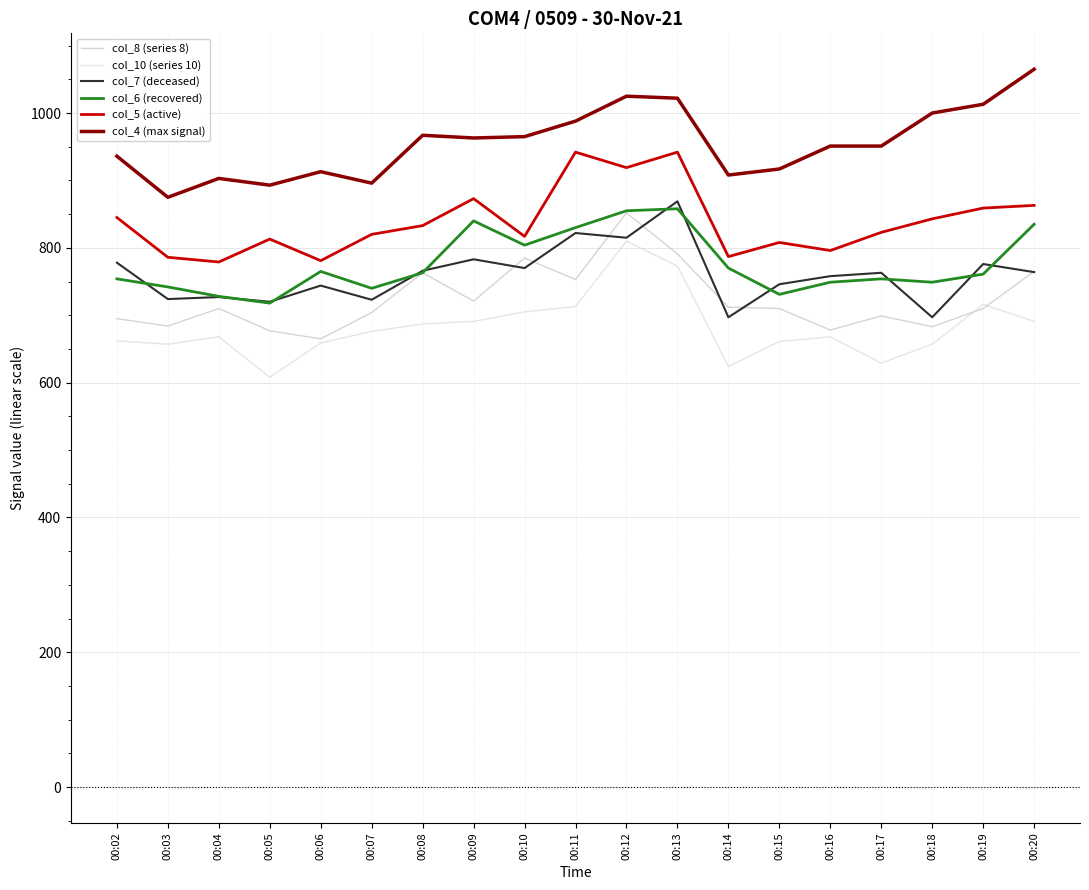

Which series has the widest spread of values?

col_10 (series 10)